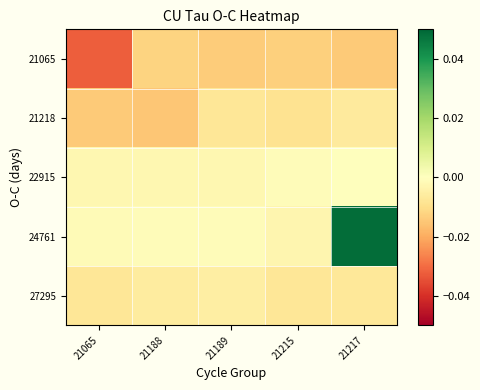

Between 21215 and 21217, which is larger?

21215